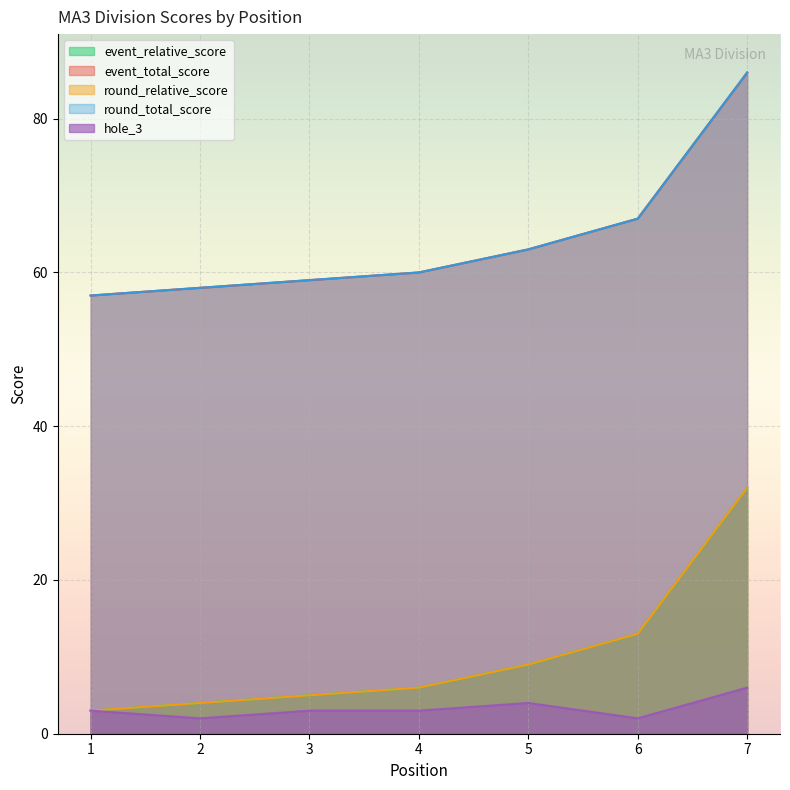

Where does the event_relative_score series first go above 6?

5